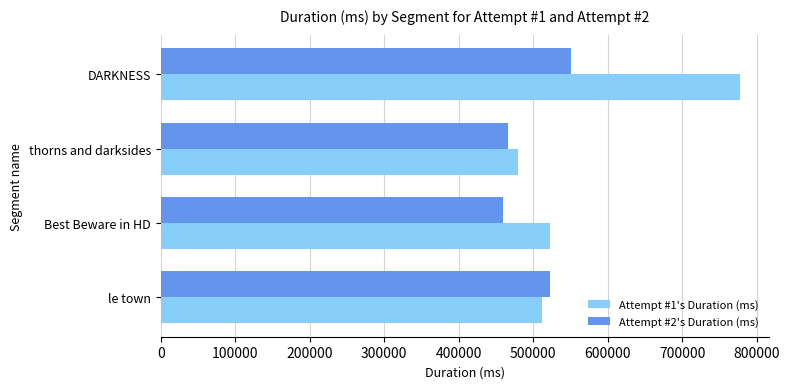

What are all the series names shown in the legend?

Attempt #1's Duration (ms), Attempt #2's Duration (ms)